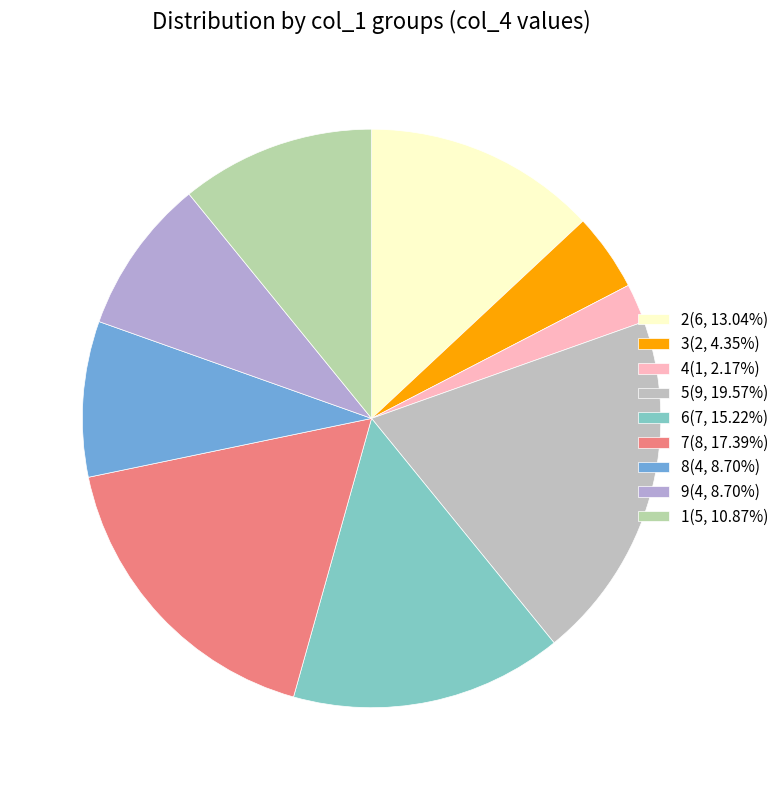

Count the number of slices in the pie.

9